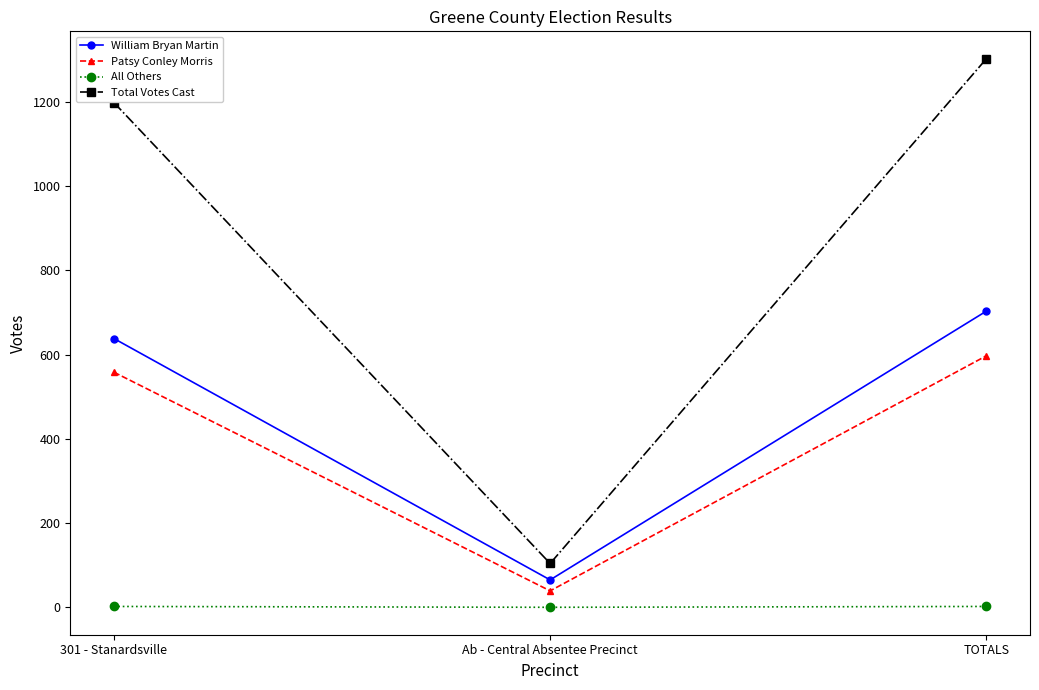

What position from the left is 301 - Stanardsville?

1